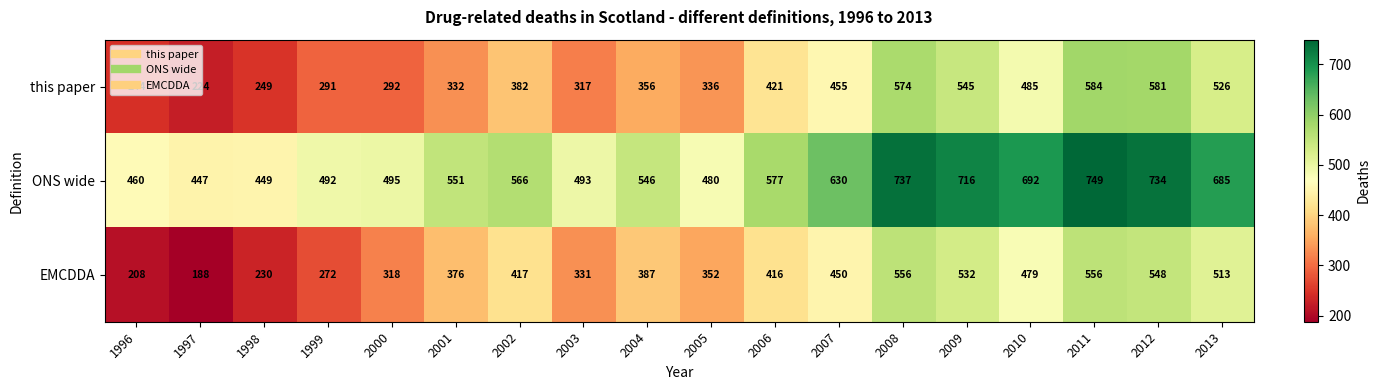

The value of this paper at 2002 is 159. True or false?

False